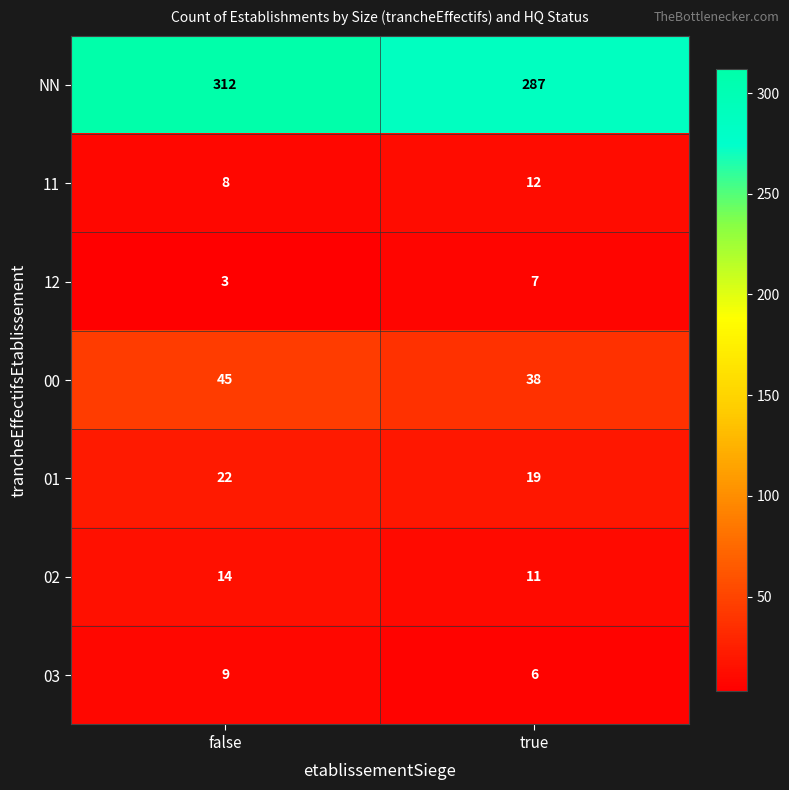

What is the maximum value shown in the chart?

312